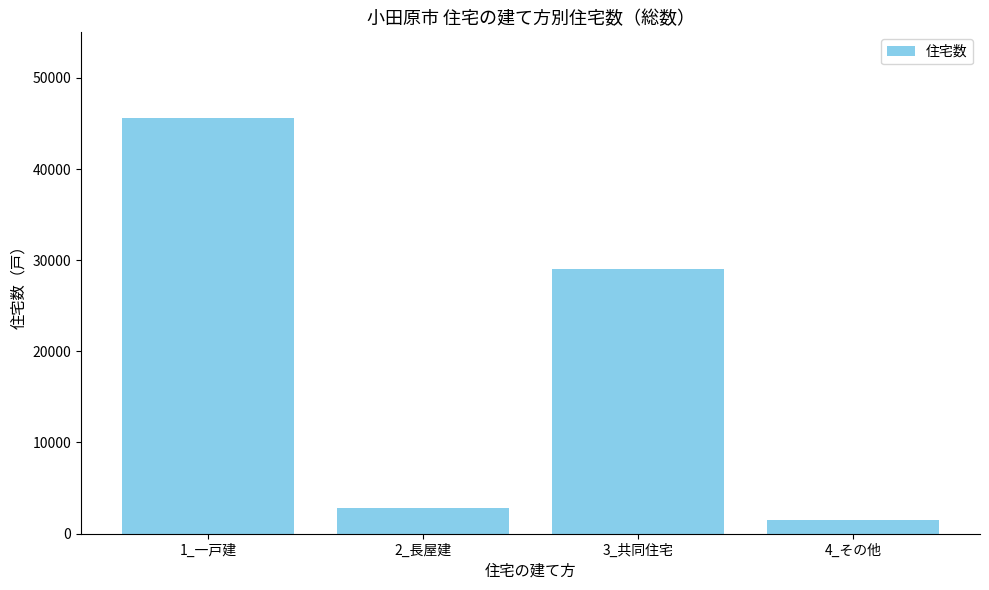

Reading right to left, extract all data points from this chart.

1440	29070	2800	45590